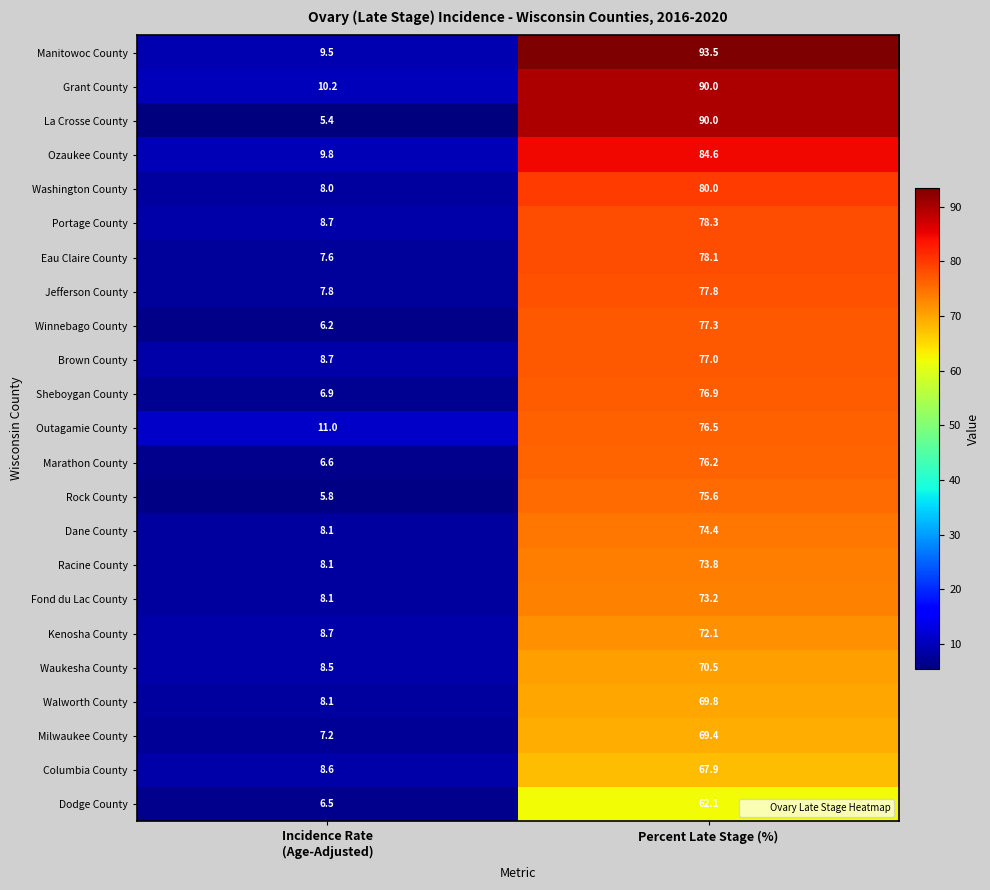

How many distinct data groups are displayed?

23